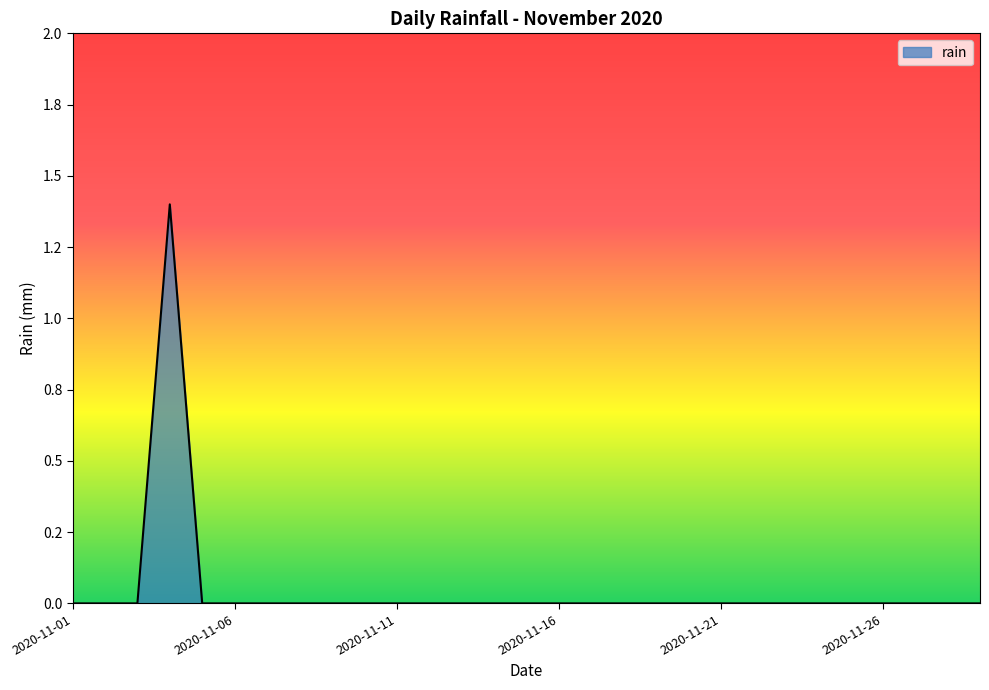

Does the chart have visible grid lines?

No